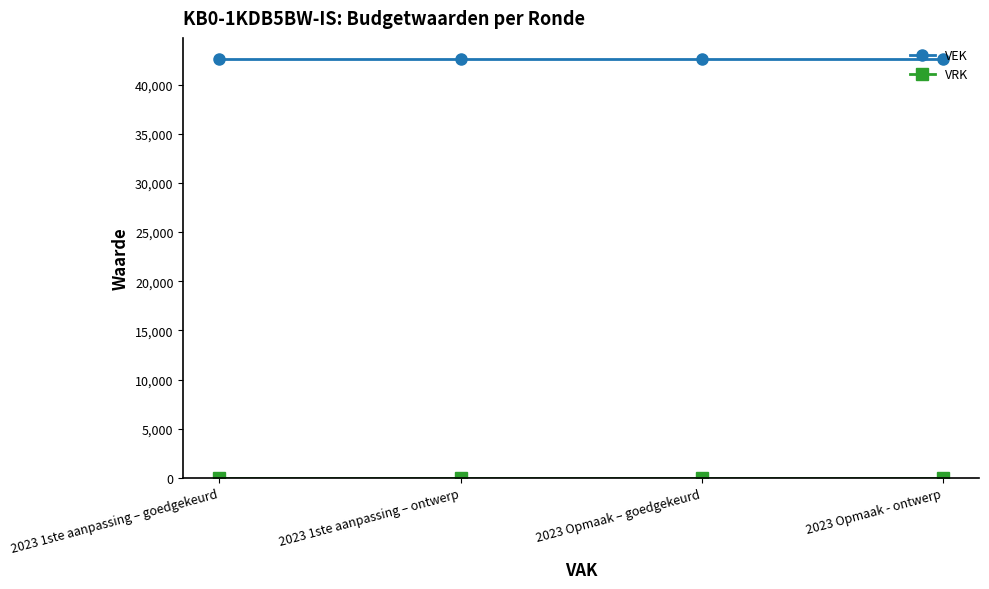

Which series has the largest total across all categories?

VEK